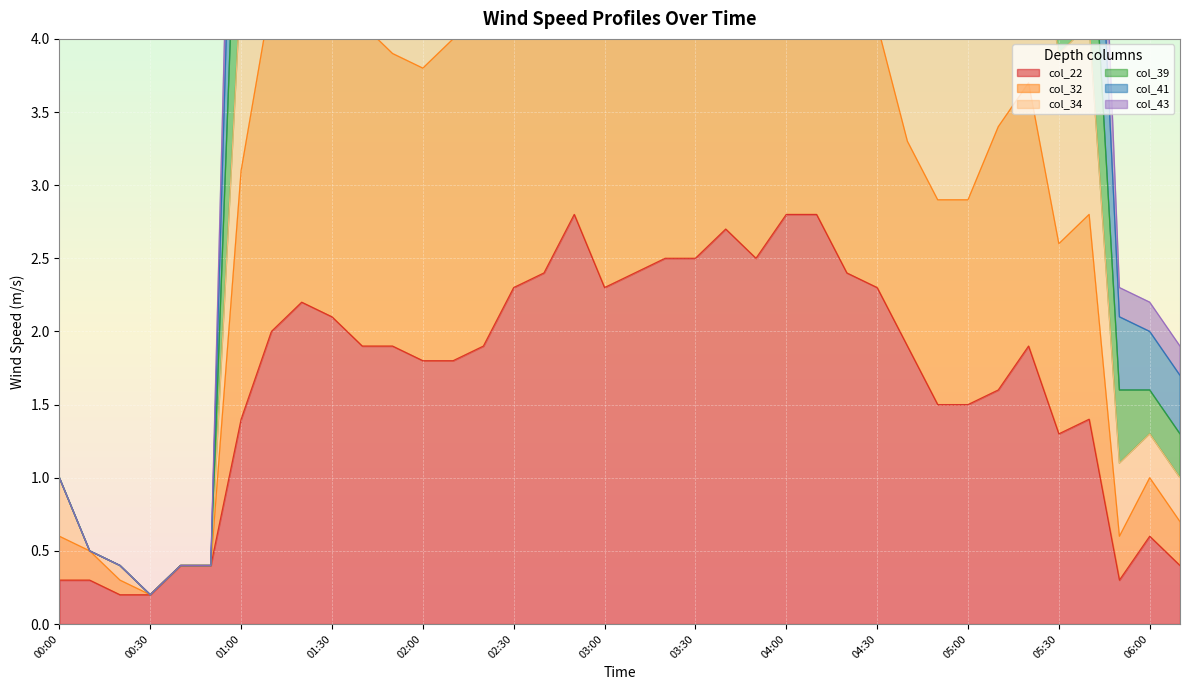

How many data points in col_22 are above 1?

29